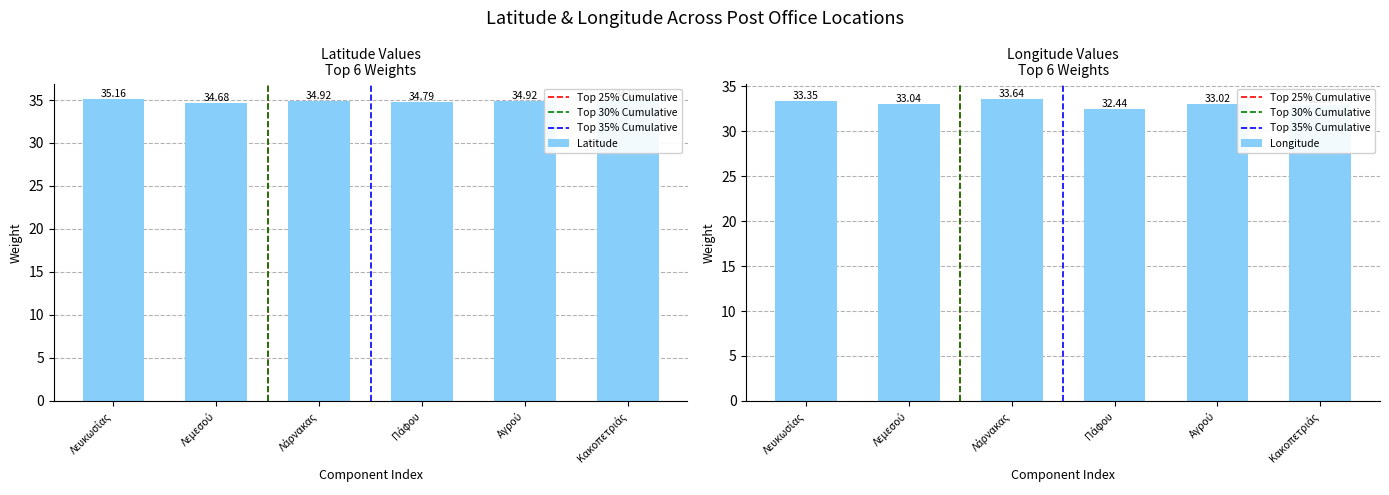

The value of Longitude at Λάρνακας is 57.7. True or false?

False